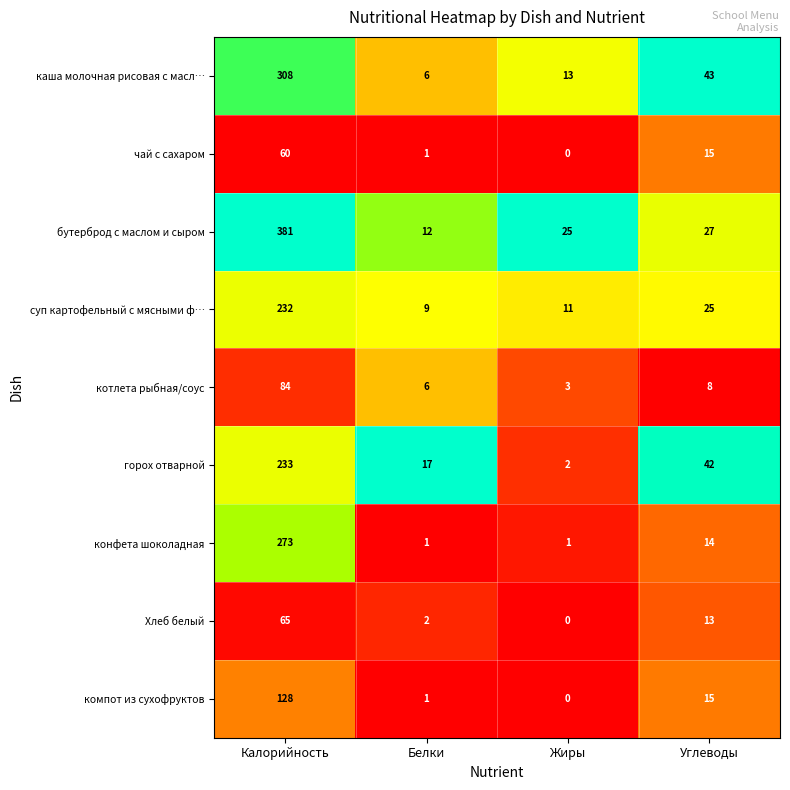

Rank the series by their maximum value, from highest to lowest.

бутерброд с маслом и сыром, каша молочная рисовая с масл…, конфета шоколадная, горох отварной, суп картофельный с мясными ф…, компот из сухофруктов, котлета рыбная/соус, Хлеб белый, чай с сахаром